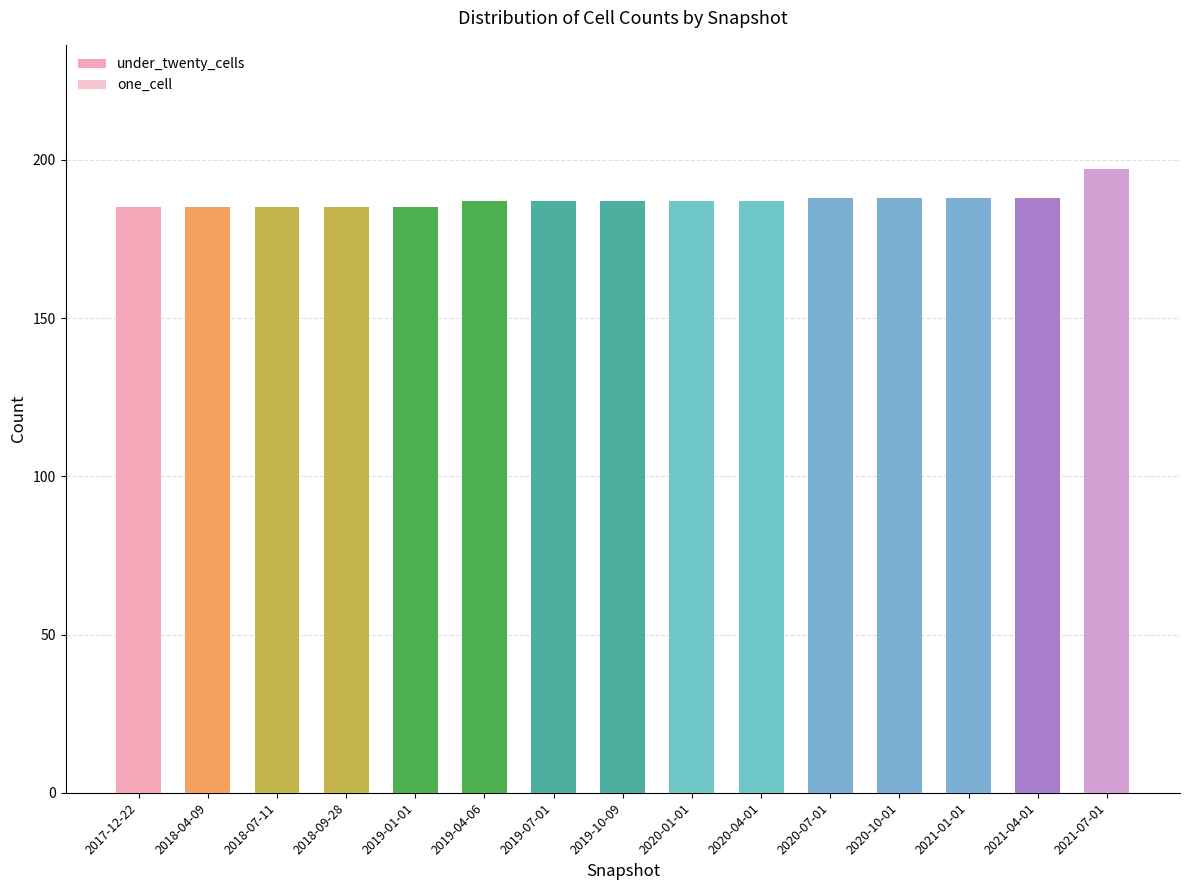

What is the label of the 3rd bar from the right?

2021-01-01